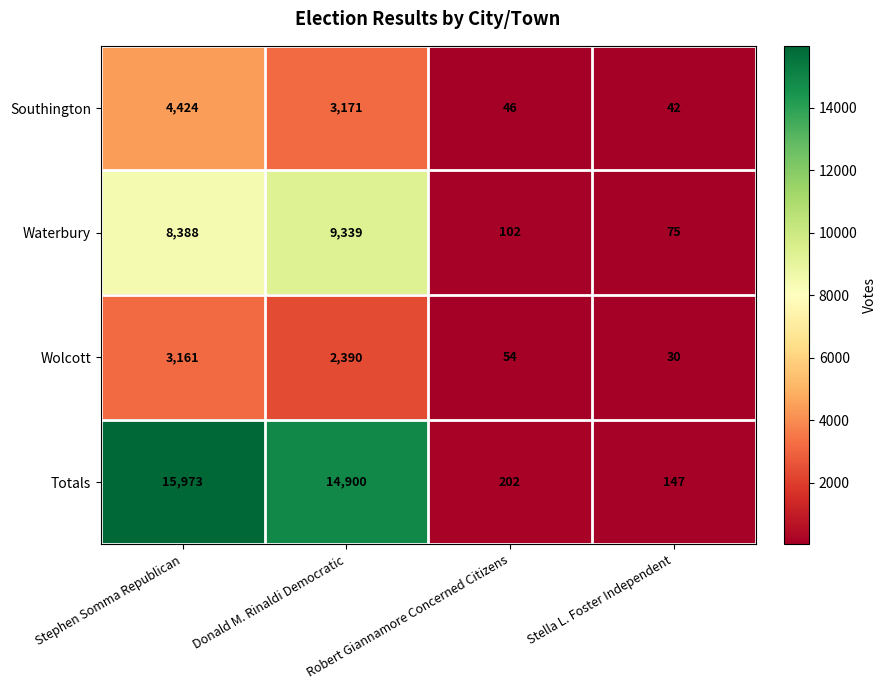

Count the number of categories in the chart.

4